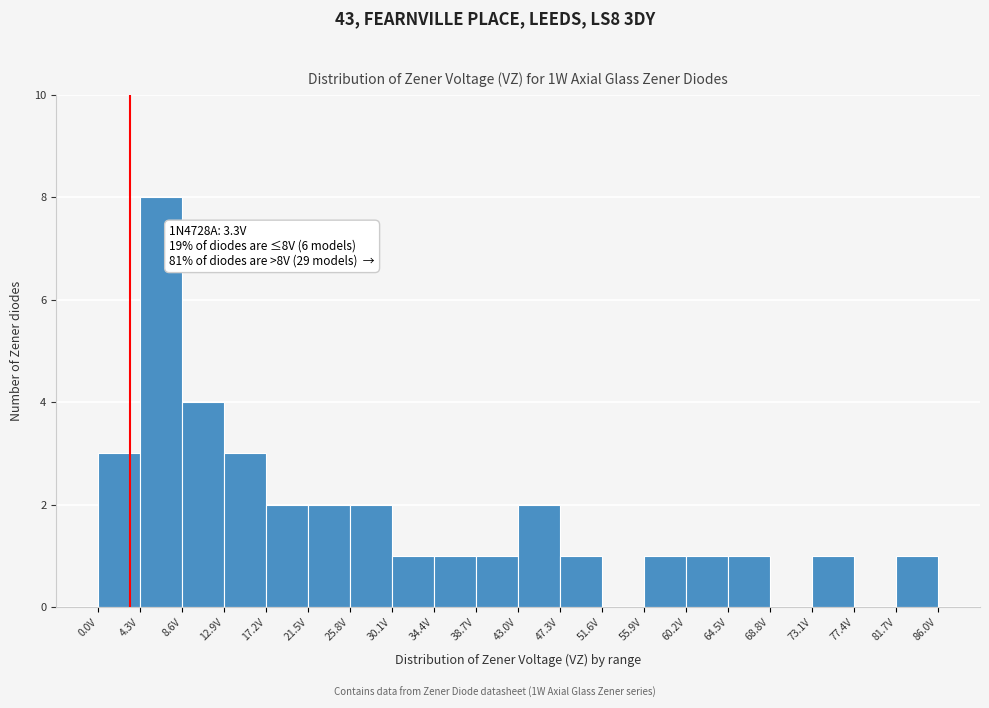

Which range on the x-axis has the tallest bar?

4.3 to 8.6